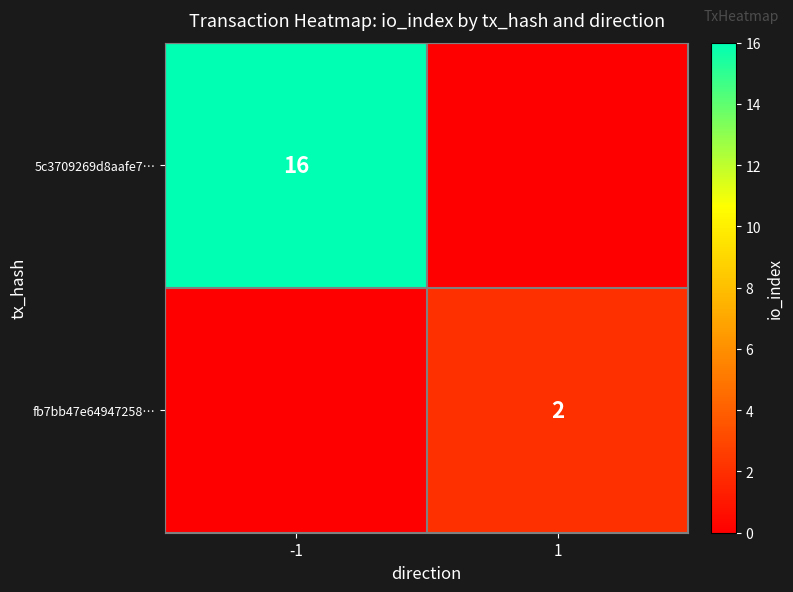

The 5c3709269d8aafe7… series shows 23 at -1. True or false?

False